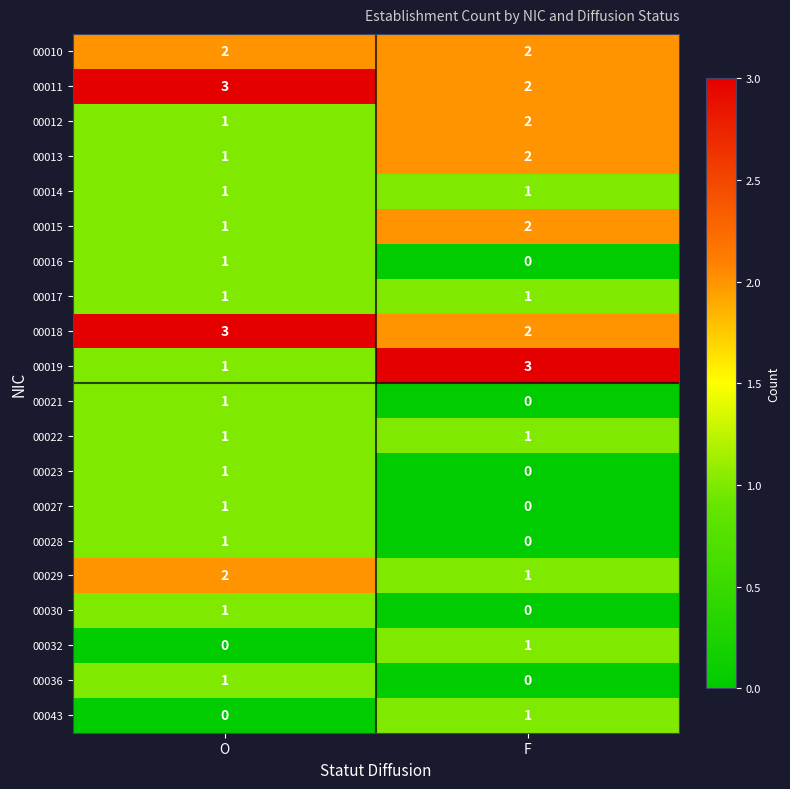

What is the maximum value shown in the chart?

3